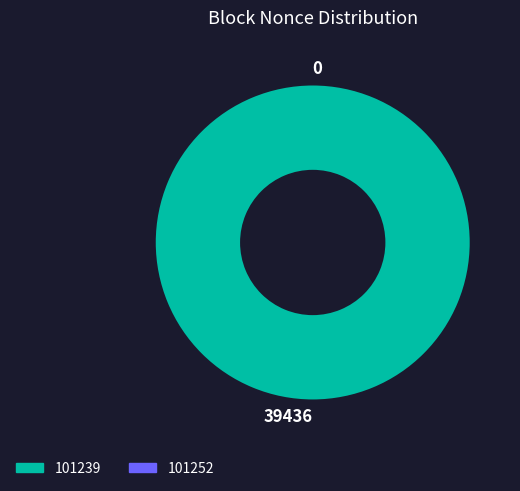

Does any single category account for the majority?

Yes